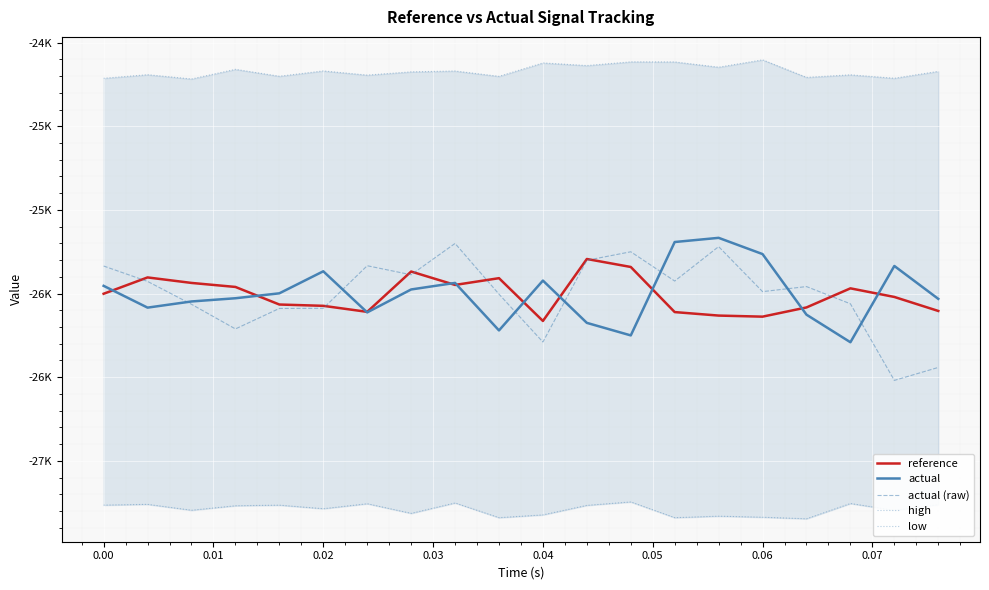

Does the chart display data point markers on the line(s)?

No